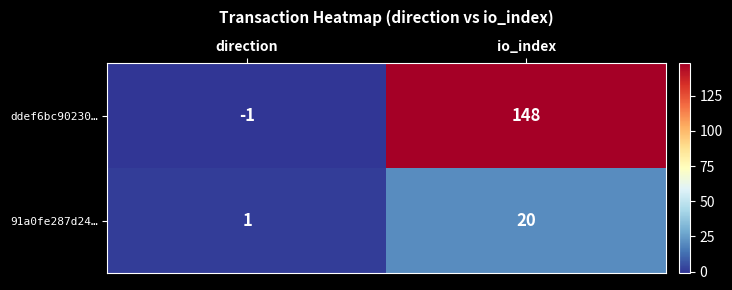

What is the average value of the ddef6bc90230… series?

74